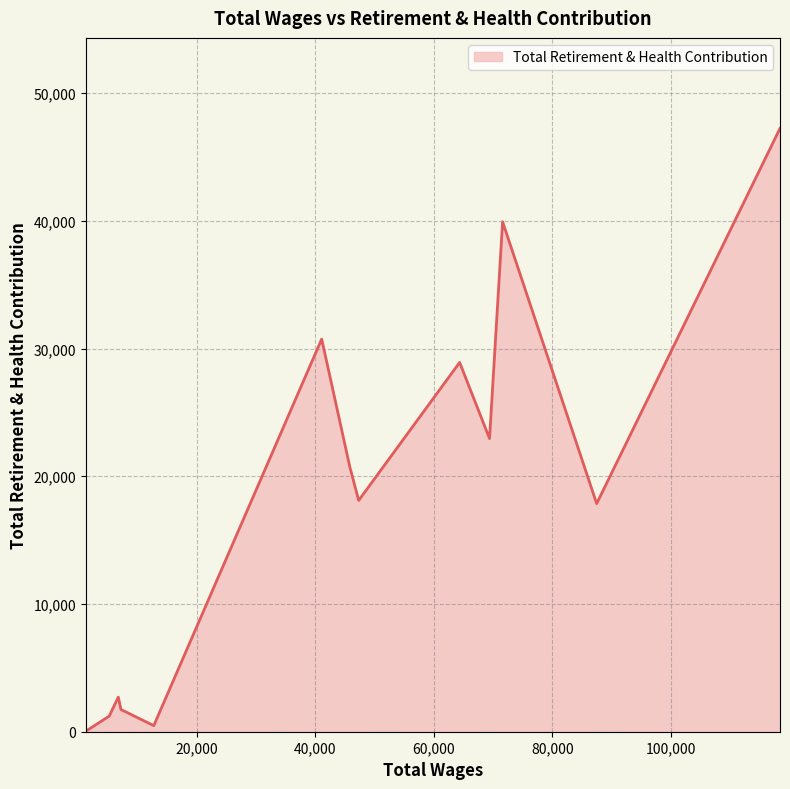

Reading left to right, what are all the values shown in this chart?

46	1221	2705	1740	476	30742	20723	18107	28913	22949	39926	17856	47237